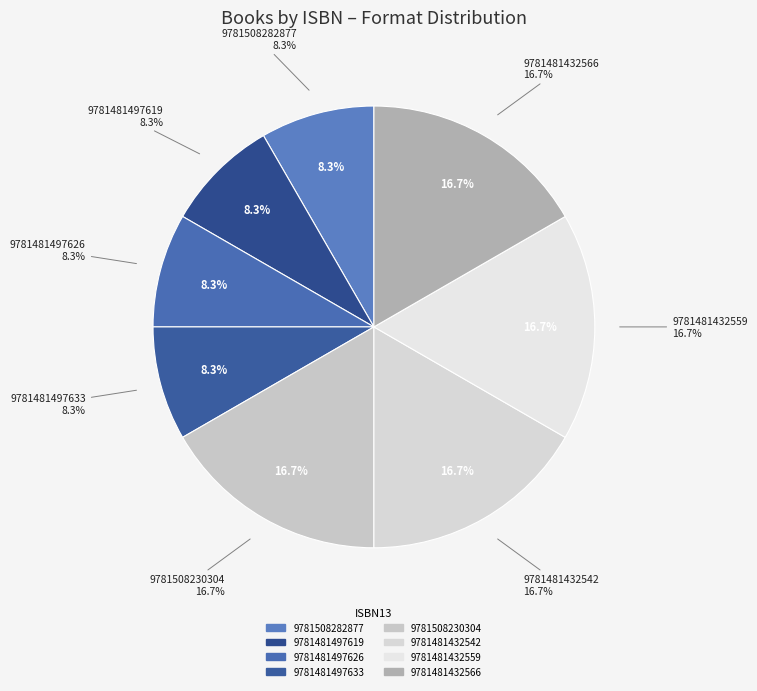

How many slices are in this pie chart?

8